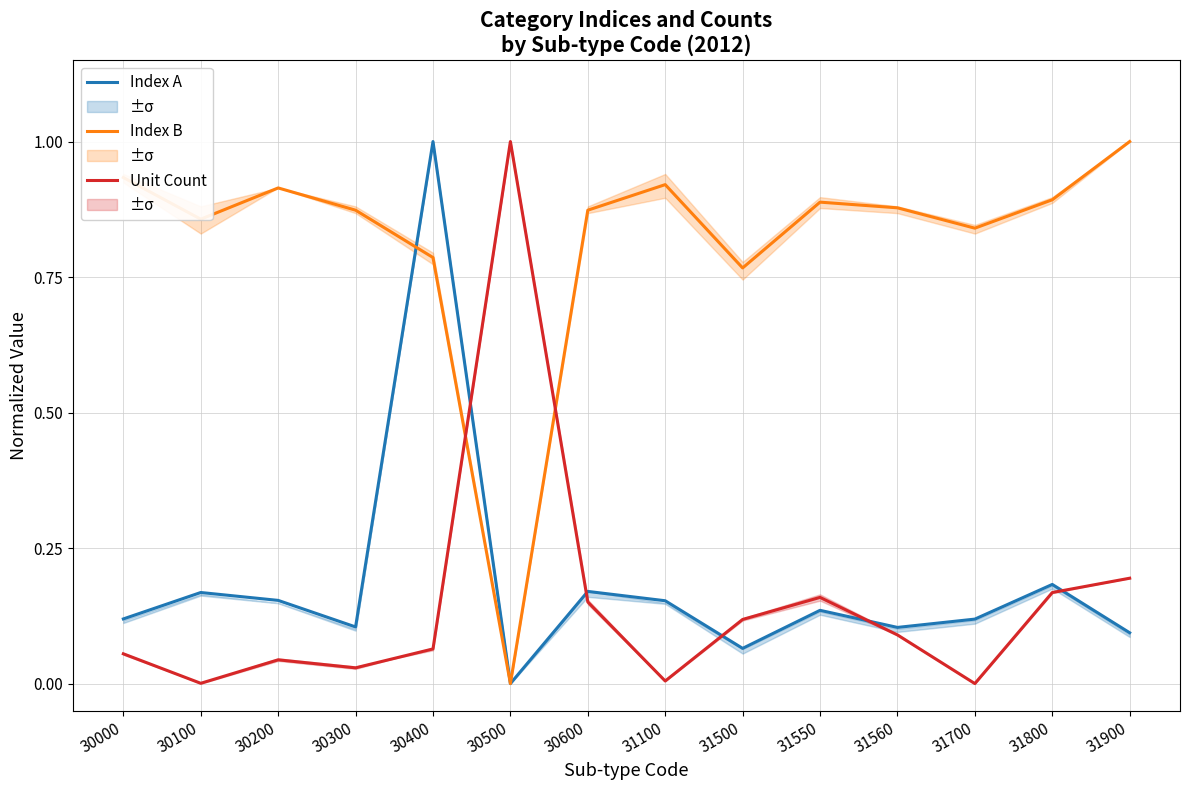

Which series has the widest spread of values?

Index A